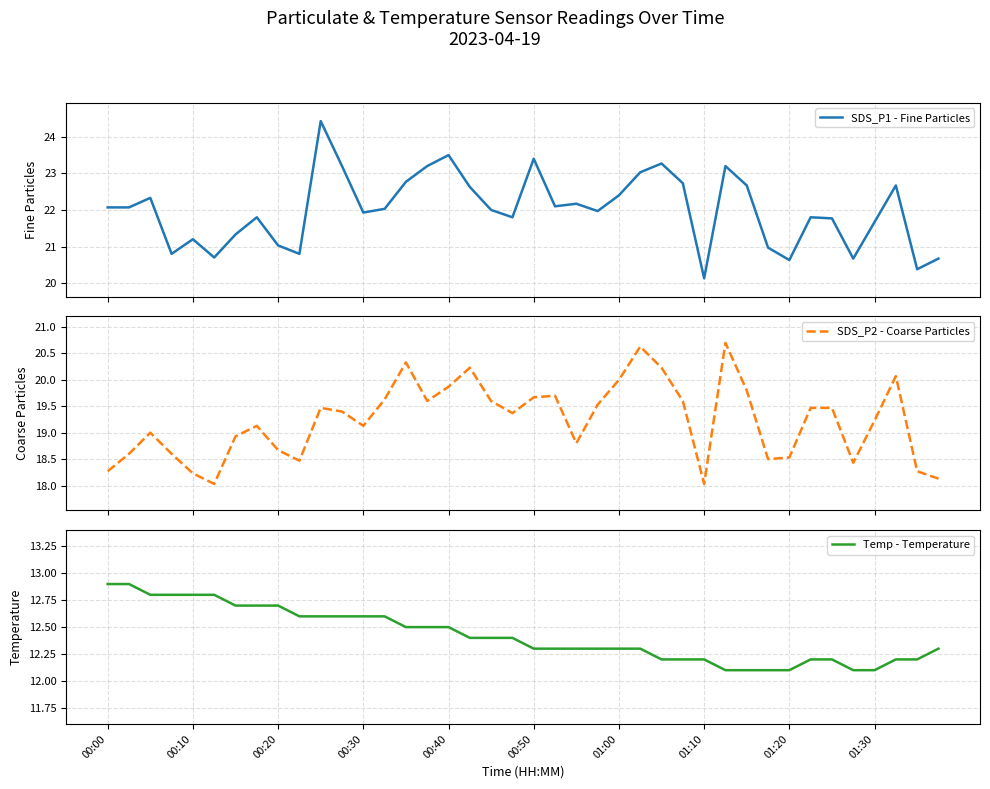

What is the sum of all SDS_P1 - Fine Particles values?

879.9